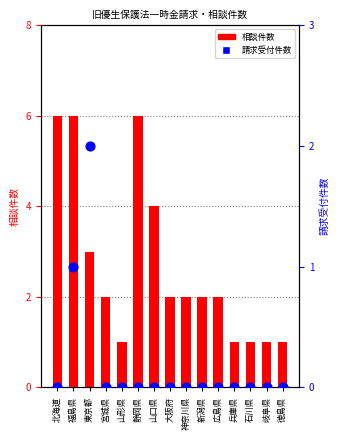

At how many categories does at least one series exceed 0?

15